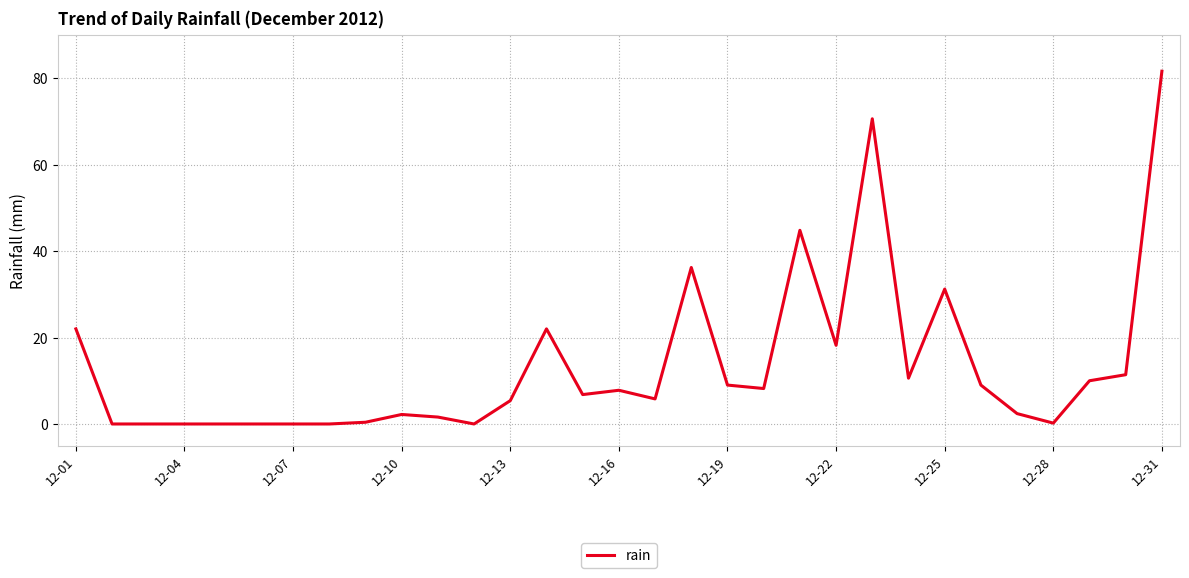

Is this an area chart (filled region under the line)?

No